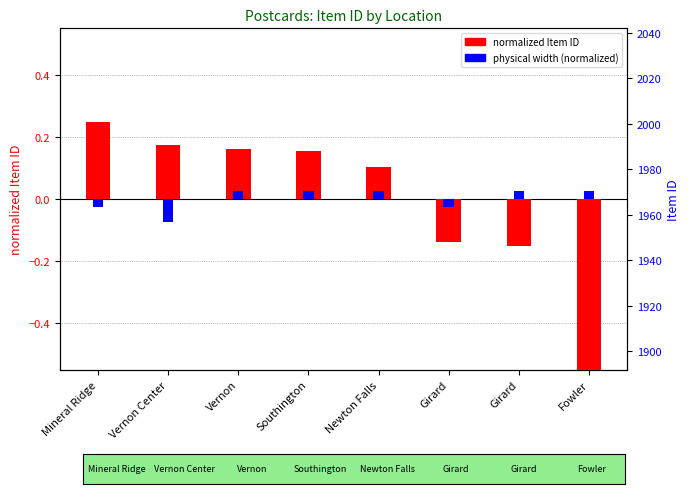

The physical width (cm, normalized) series shows 0.0 at Southington. True or false?

False